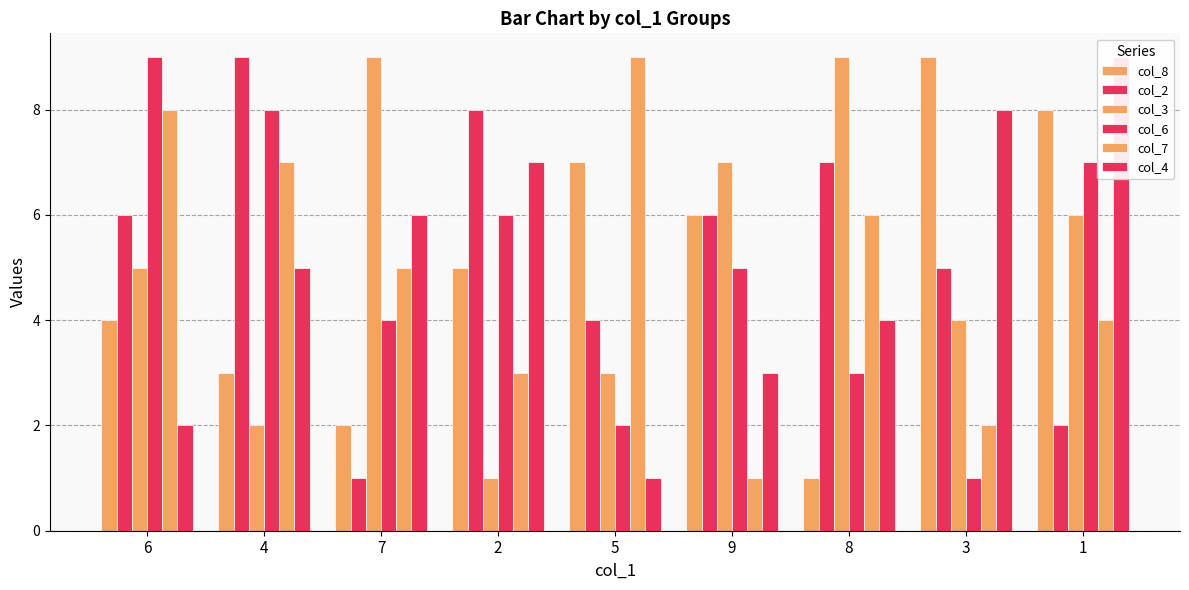

Reading right to left, what are all the values shown in this chart?

col_8: 1=8	3=9	8=1	9=6	5=7	2=5	7=2	4=3	6=4
col_2: 1=2	3=5	8=7	9=6	5=4	2=8	7=1	4=9	6=6
col_3: 1=6	3=4	8=9	9=7	5=3	2=1	7=9	4=2	6=5
col_6: 1=7	3=1	8=3	9=5	5=2	2=6	7=4	4=8	6=9
col_7: 1=4	3=2	8=6	9=1	5=9	2=3	7=5	4=7	6=8
col_4: 1=9	3=8	8=4	9=3	5=1	2=7	7=6	4=5	6=2